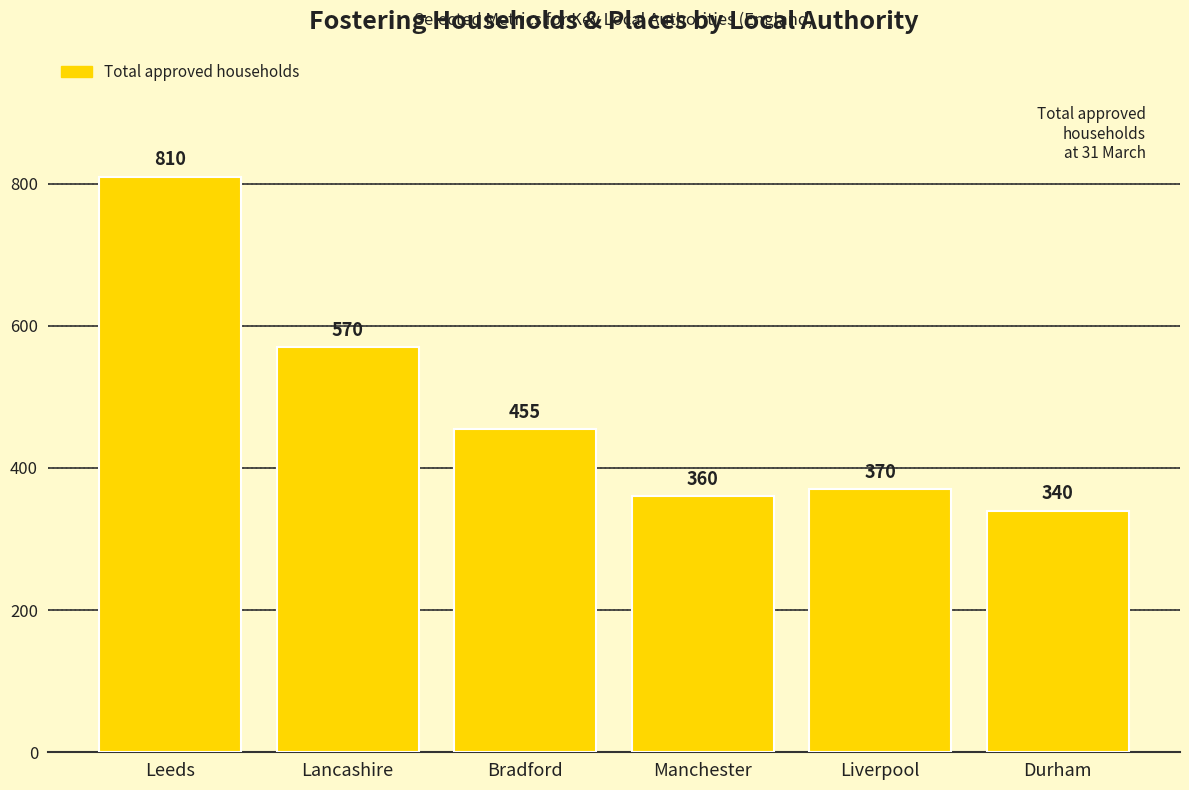

What is the value of the 5th bar from the left?

370